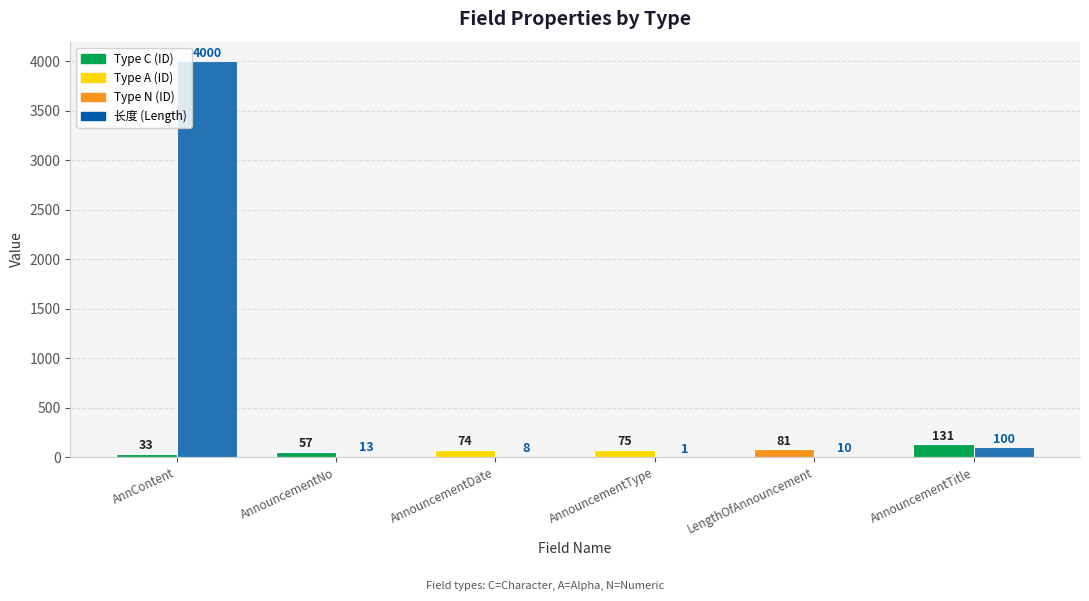

Which label corresponds to the largest value in the chart?

AnnContent